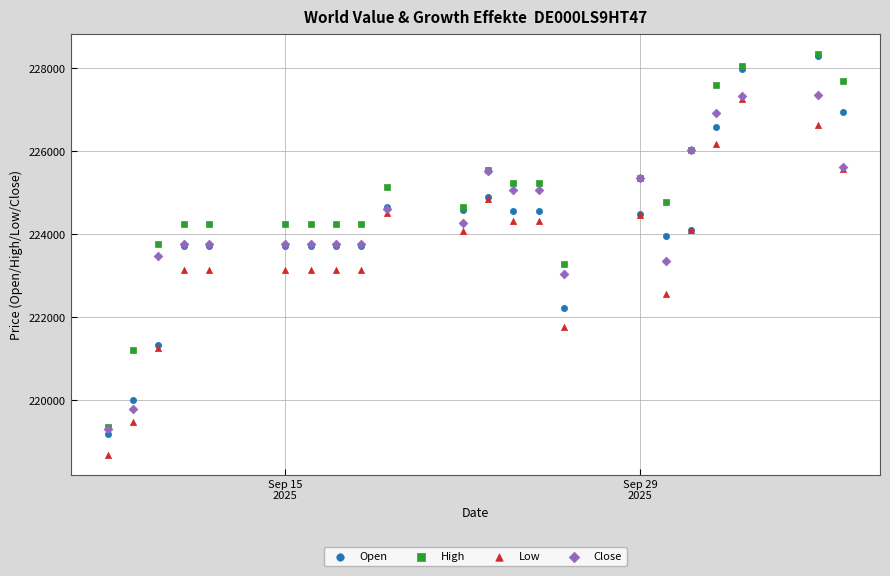

What are all the series names shown in the legend?

Open, High, Low, Close